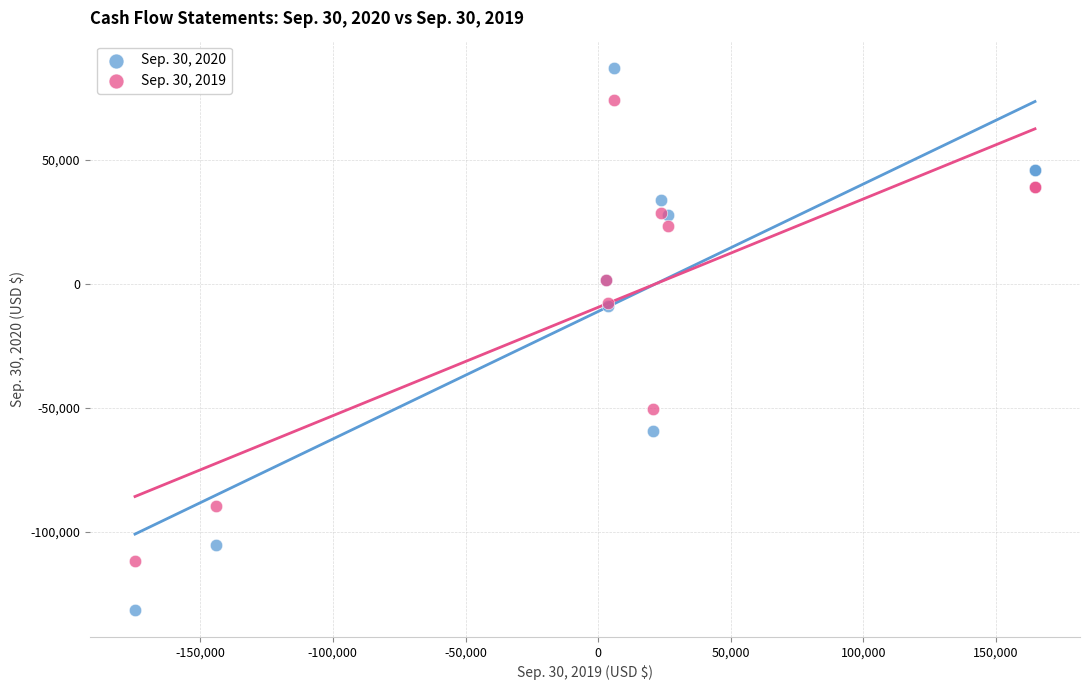

What is the X range (max minus min) for the scatter plot?

339206.0